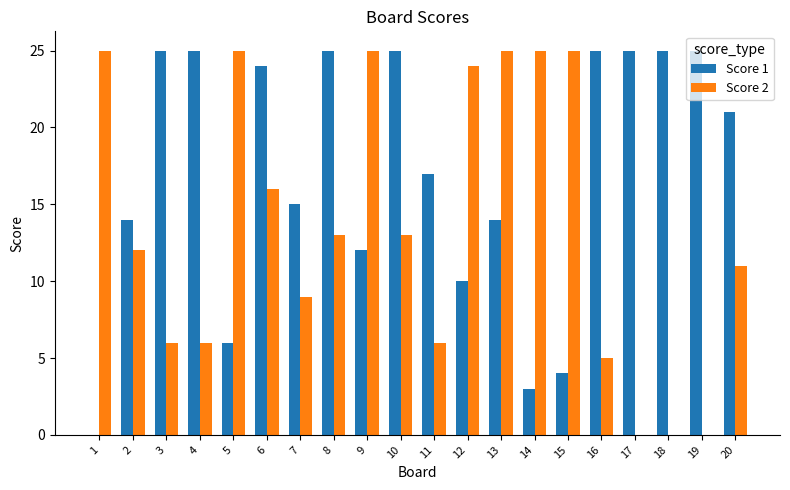

Reading right to left, transcribe all the data shown in this chart.

Score 1: 20=21	19=25	18=25	17=25	16=25	15=4	14=3	13=14	12=10	11=17	10=25	9=12	8=25	7=15	6=24	5=6	4=25	3=25	2=14	1=0
Score 2: 20=11	19=0	18=0	17=0	16=5	15=25	14=25	13=25	12=24	11=6	10=13	9=25	8=13	7=9	6=16	5=25	4=6	3=6	2=12	1=25